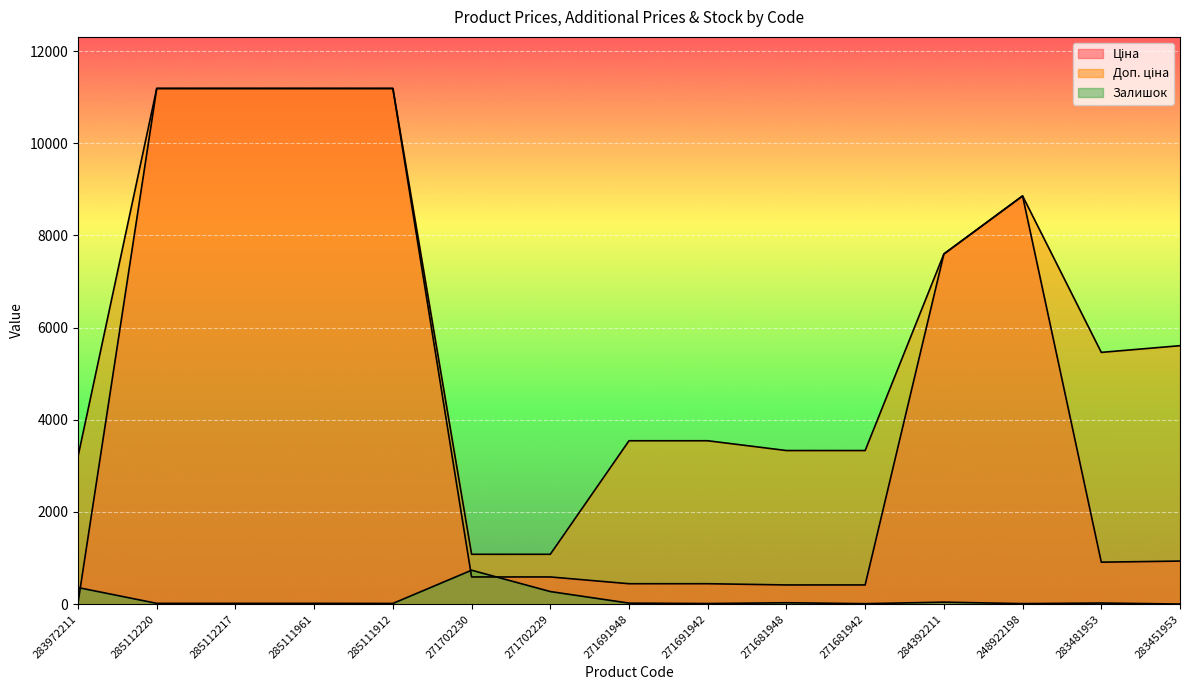

What position from the left is 271681948?

10